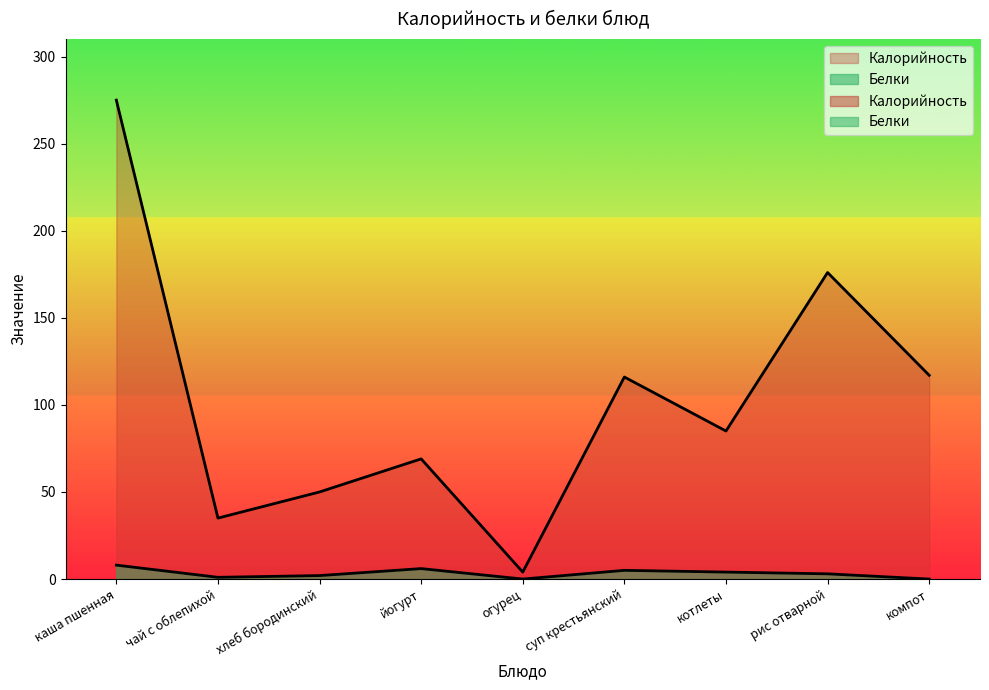

Reading left to right, extract all data points from this chart.

Калорийность: 275	35	50	69	4	116	85	176	117
Белки: 8	1	2	6	0	5	4	3	0